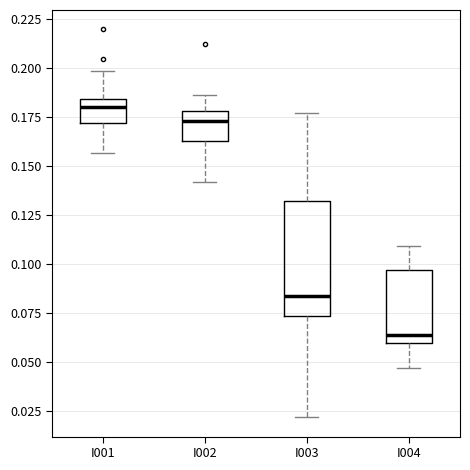

Comparing the boxes themselves (not the whiskers), which one is the tallest?

I003